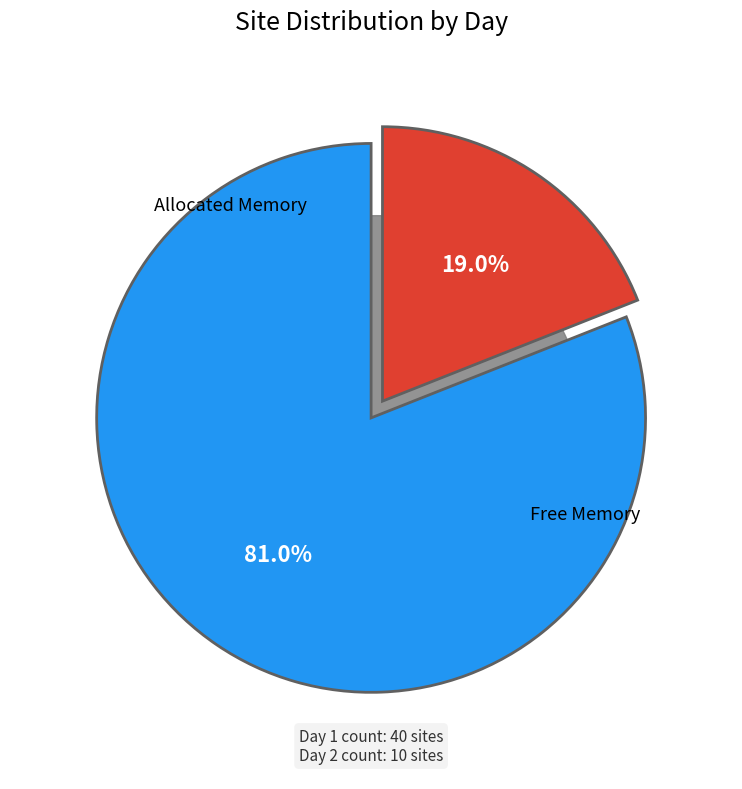

Does any single category account for the majority?

Yes